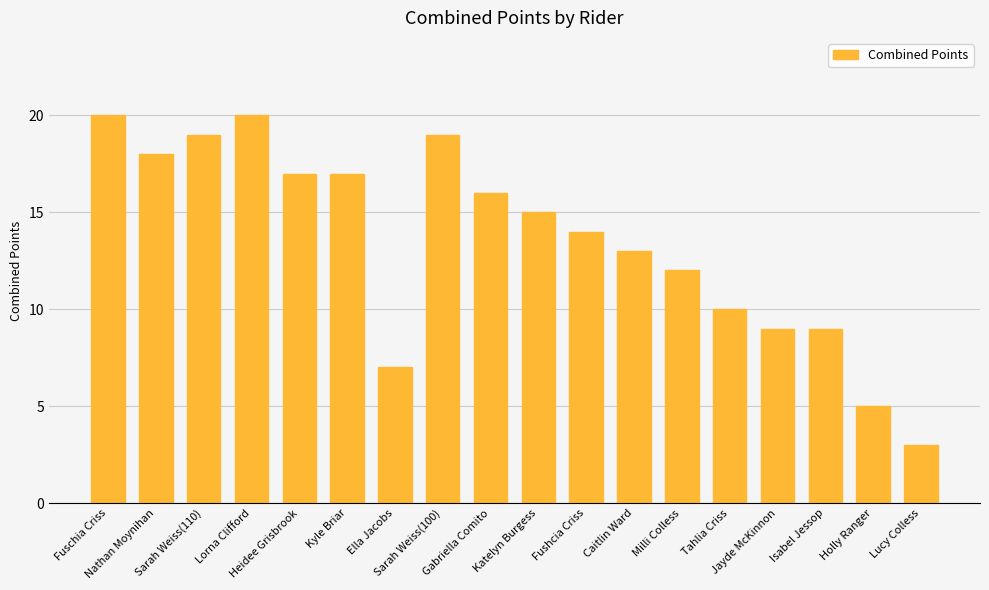

The value at Heidee Grisbrook is 27. True or false?

False